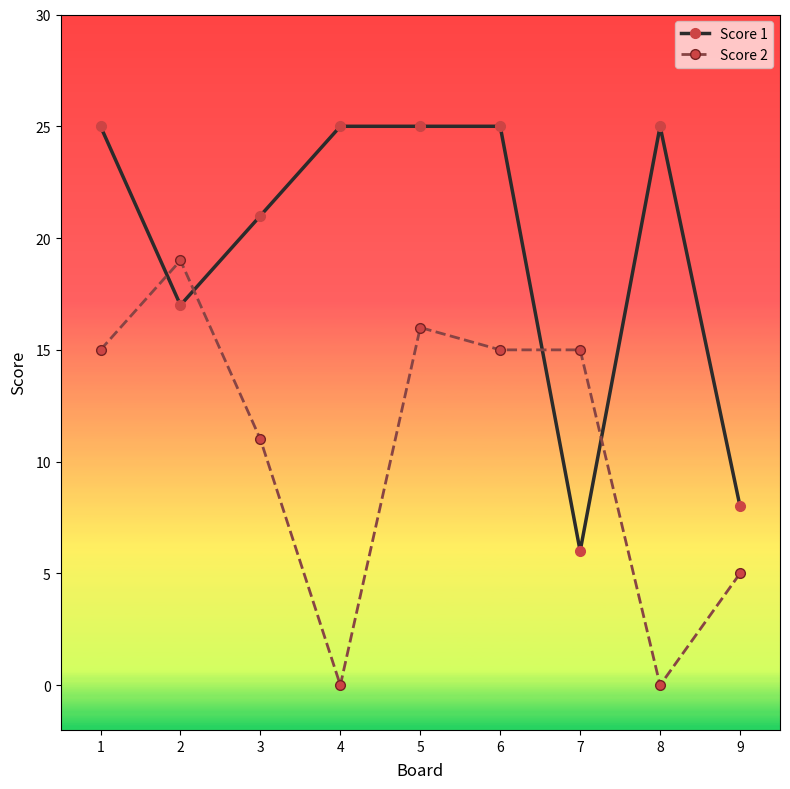

True or false: Score 2 has more than 0 points higher than both neighbors.

True